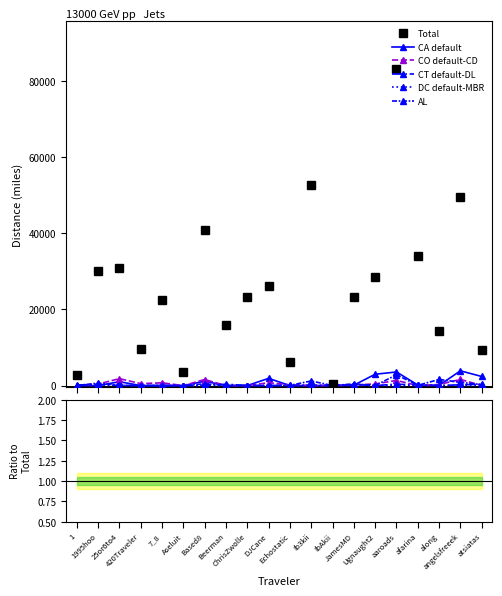

Between Beerman and Echostatic, which series saw the biggest shift?

Total